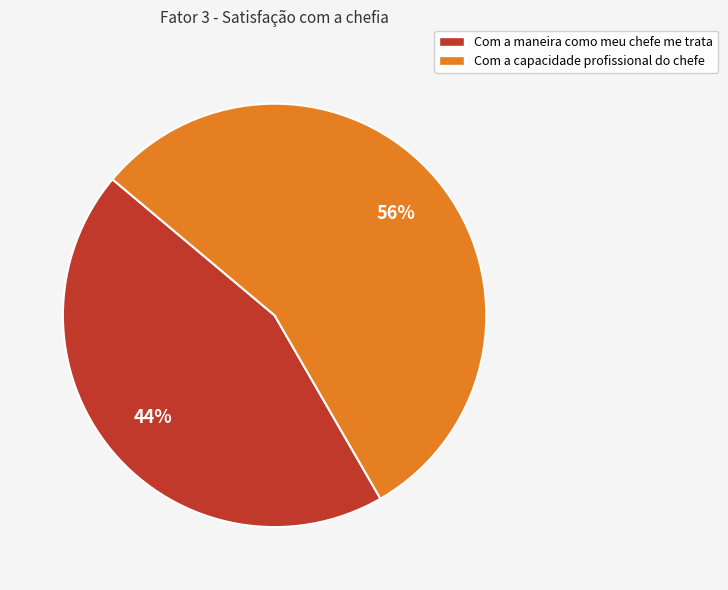

How many slices are in this pie chart?

2